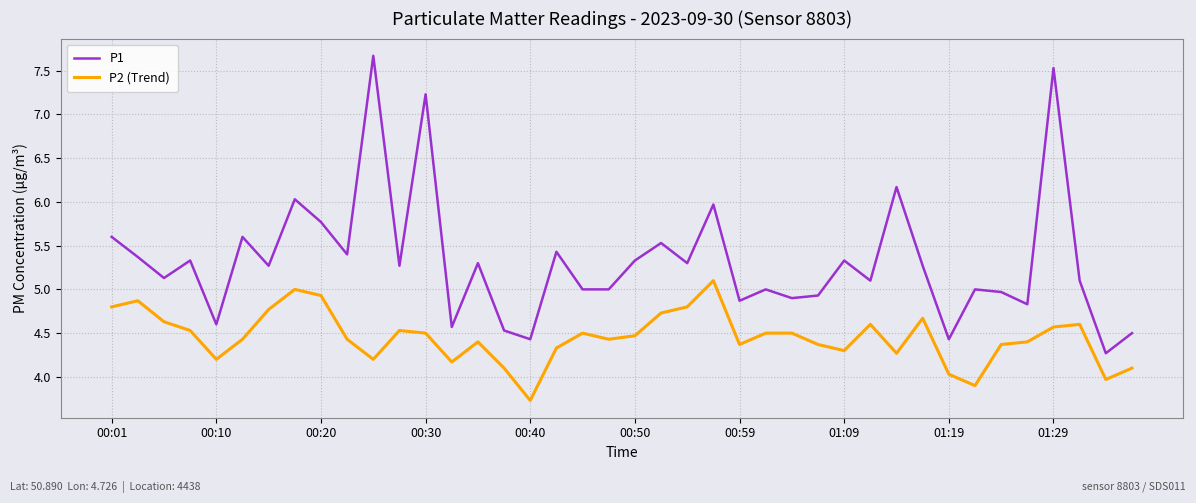

What is the greatest value displayed?

7.7